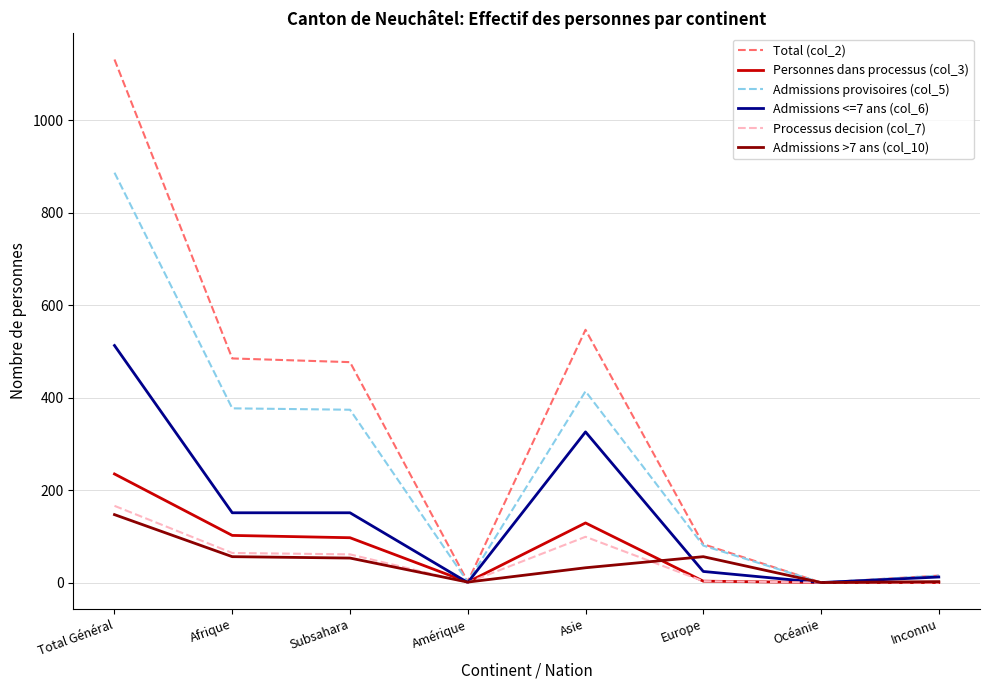

How many lines are shown in the chart?

6